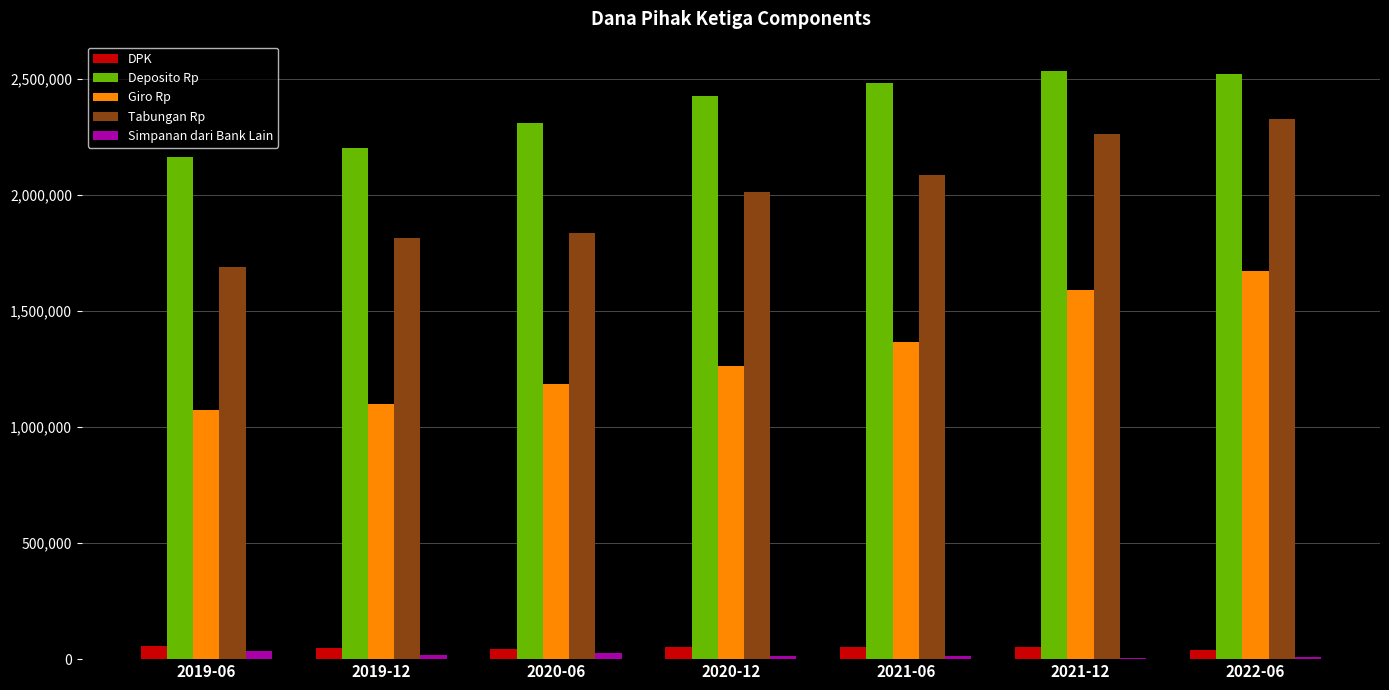

How many distinct data groups are displayed?

5